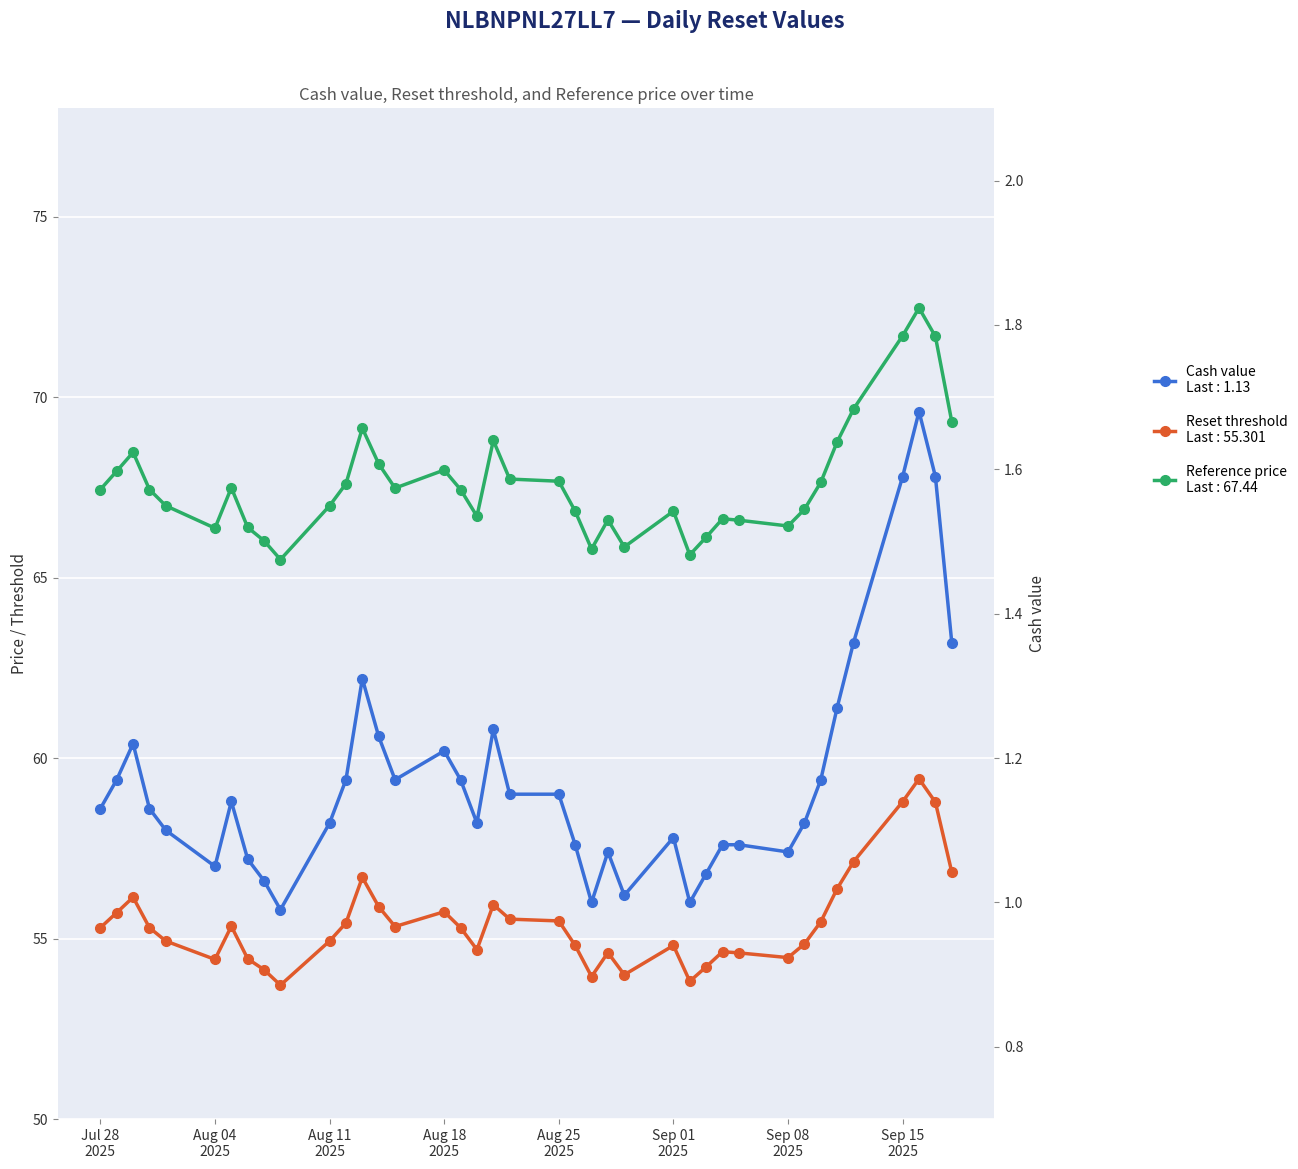

How many data points in Cash value are above 1?

36